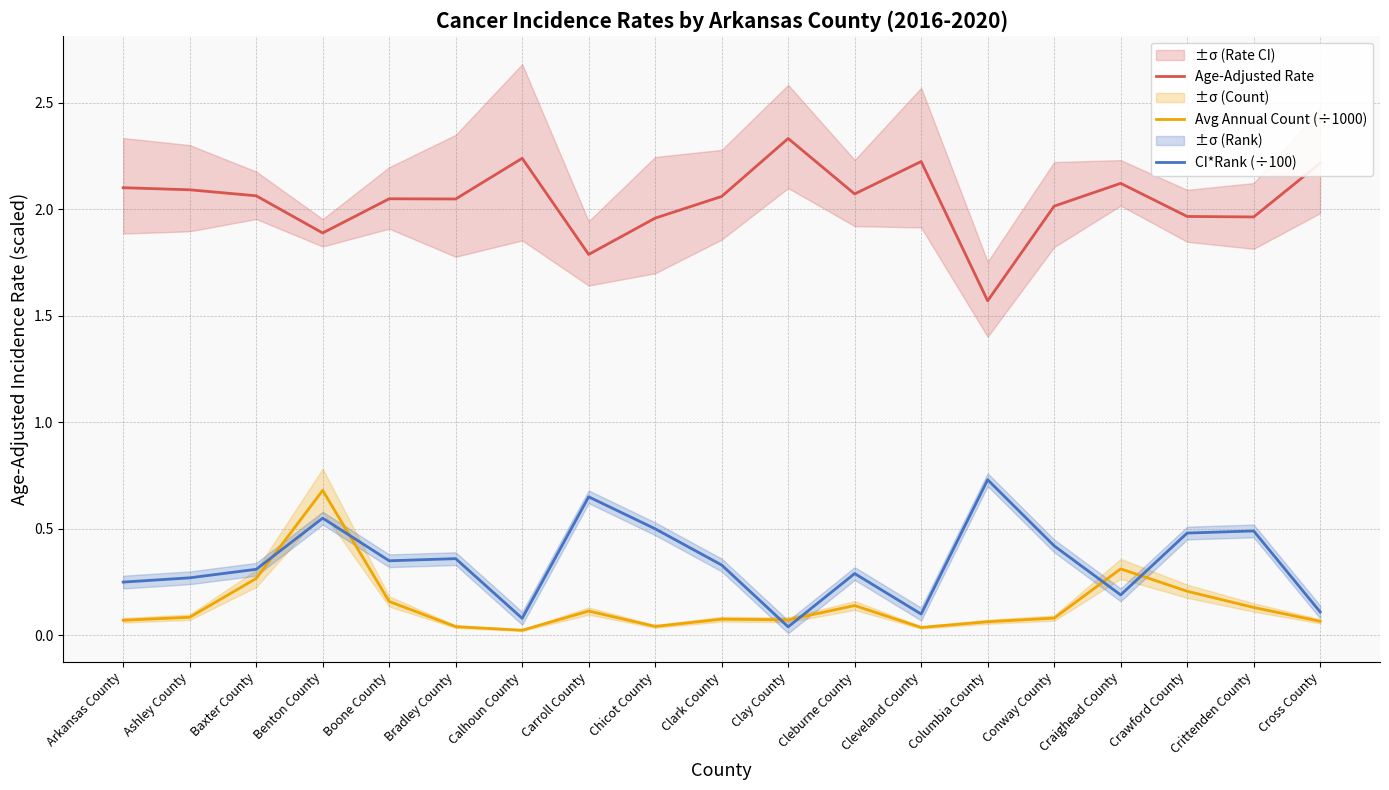

True or false: Avg Annual Count (÷1000) has more than 0 points higher than both neighbors.

True